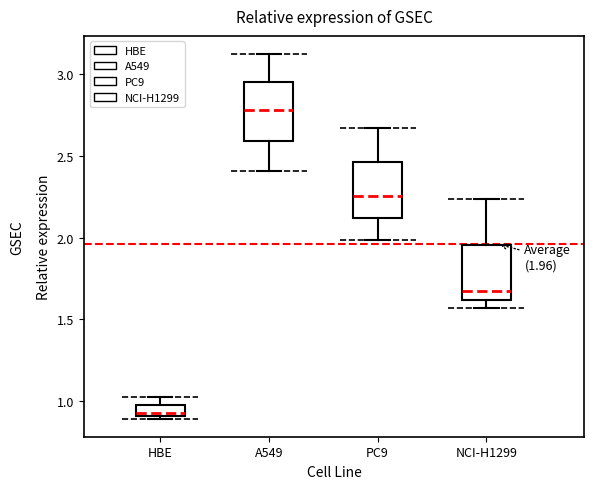

Which box's median line is the highest?

A549